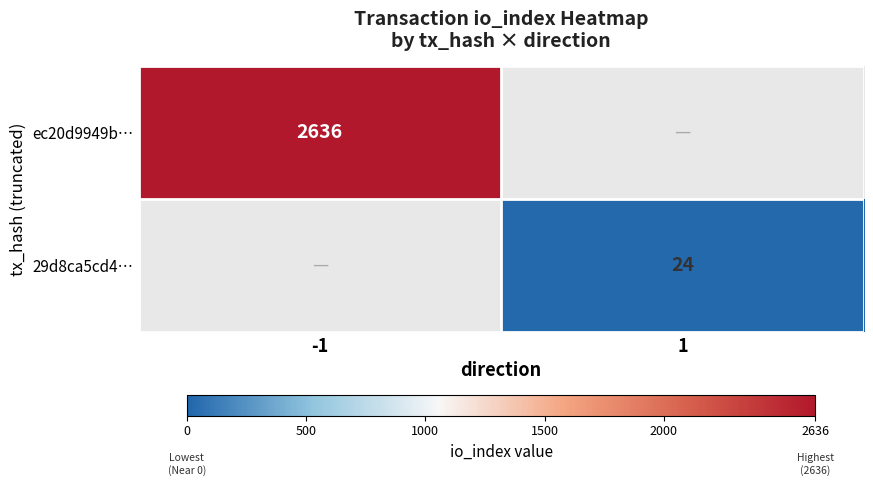

At how many categories does at least one series exceed 1469?

1